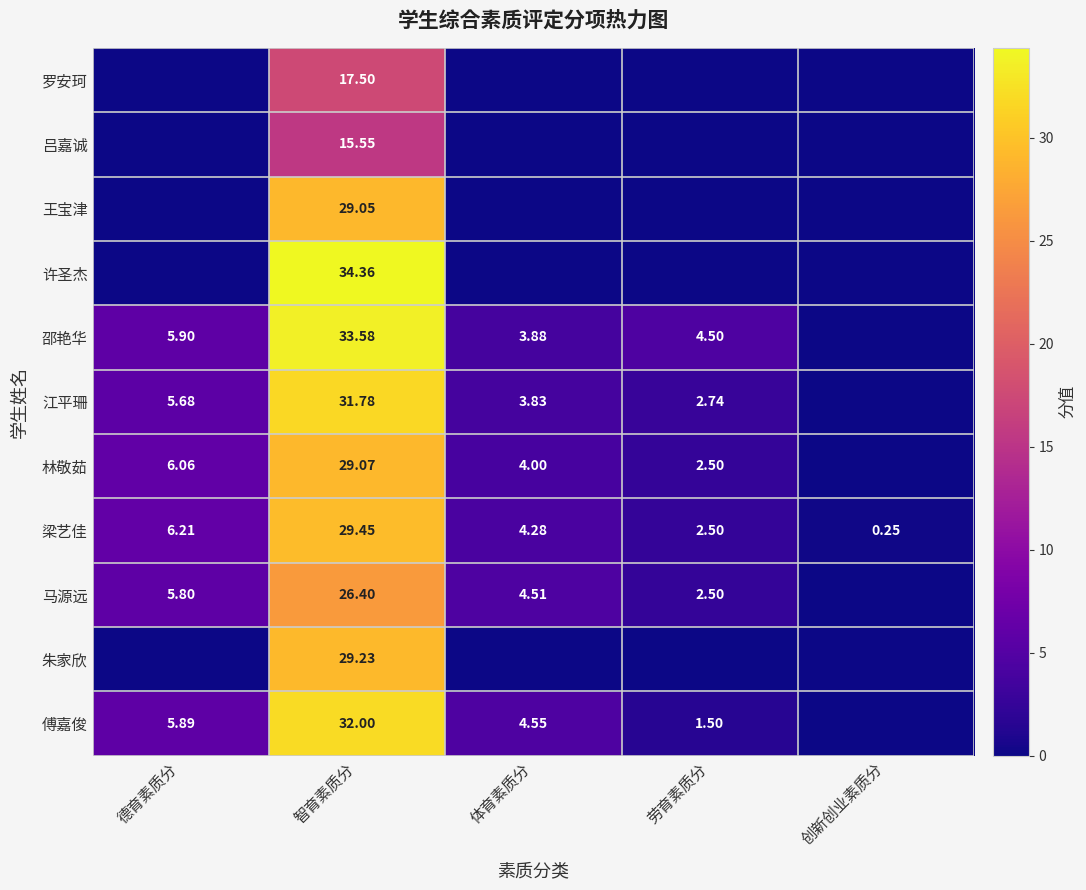

At which category does the chart reach its minimum across all series?

德育素质分